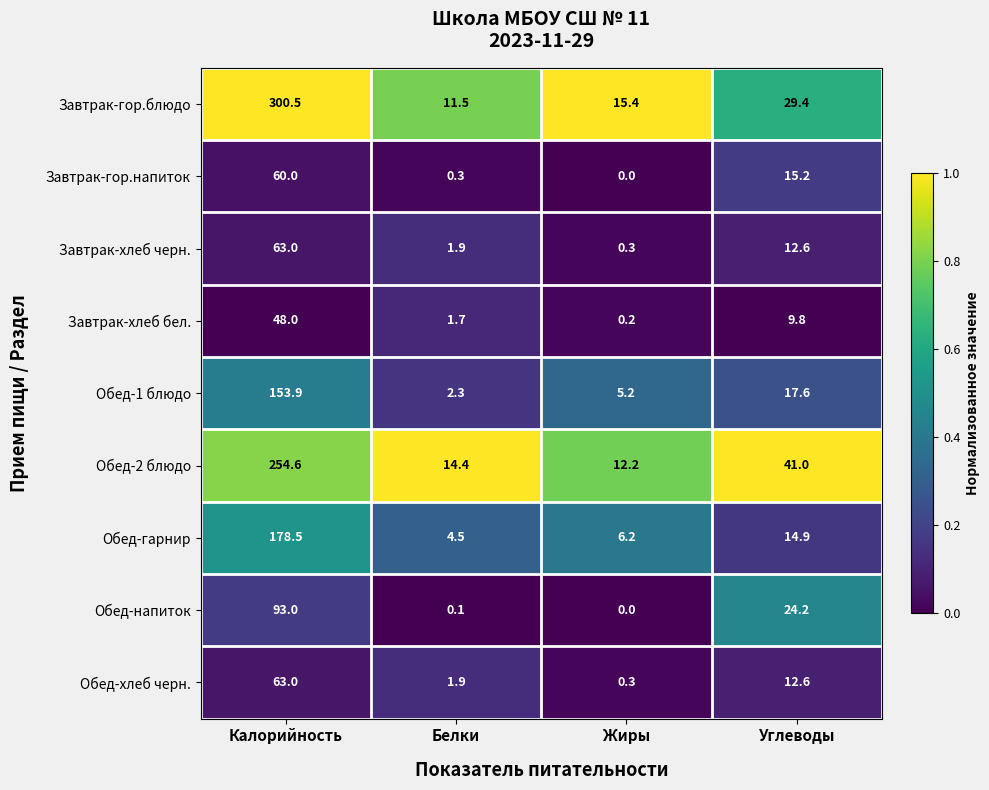

Is it true that Завтрак-хлеб черн. equals 0.7 at Белки?

False